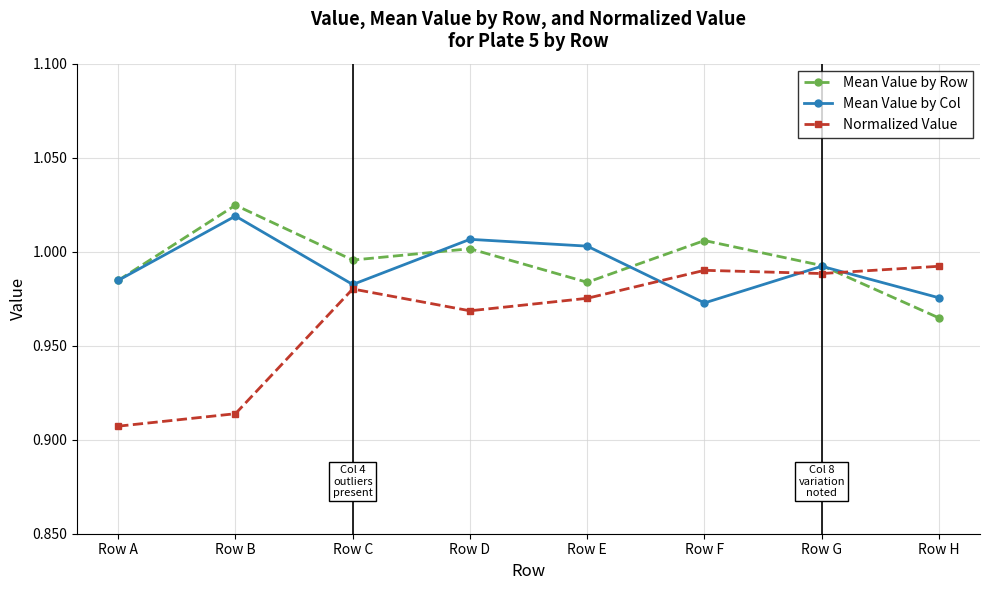

Which series has the widest spread of values?

Normalized Value